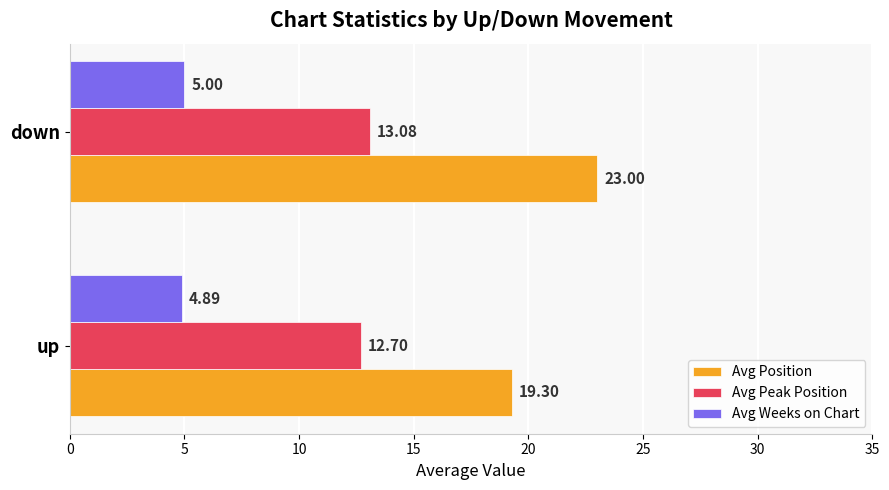

Which series has the widest spread of values?

Avg Position